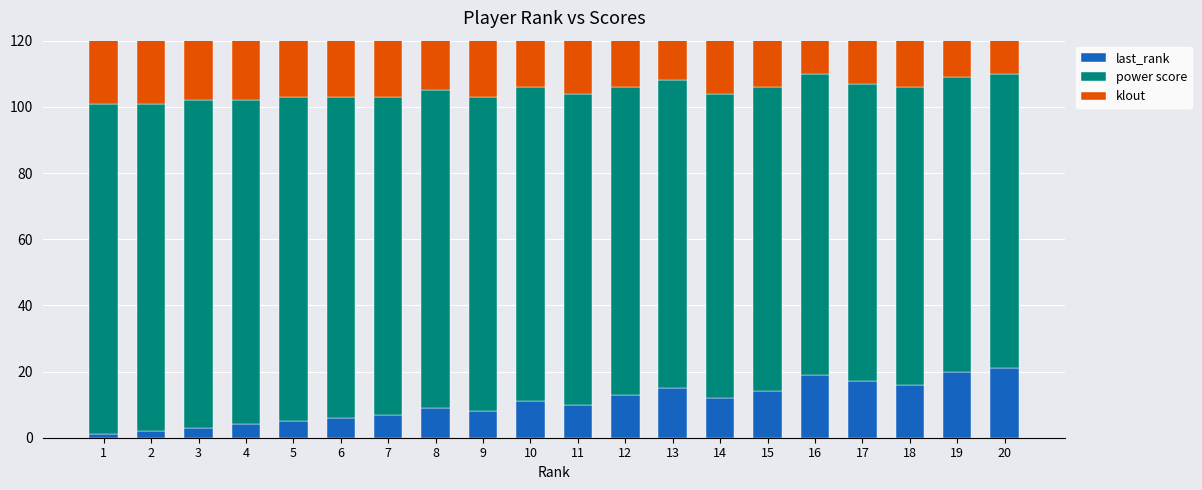

At which category is the sum across all series the highest?

1